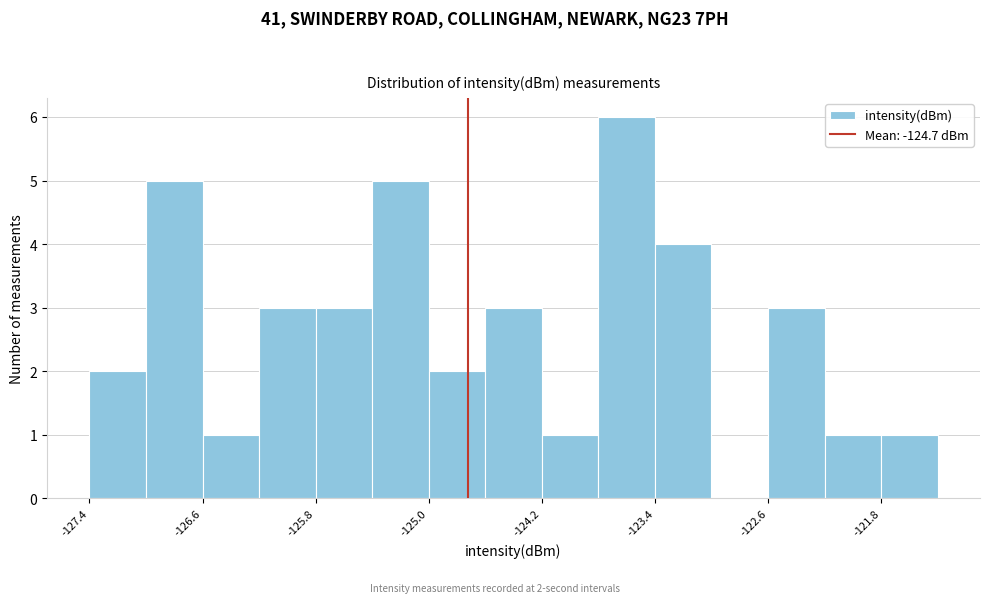

Which range on the x-axis has the tallest bar?

-123.8 to -123.4